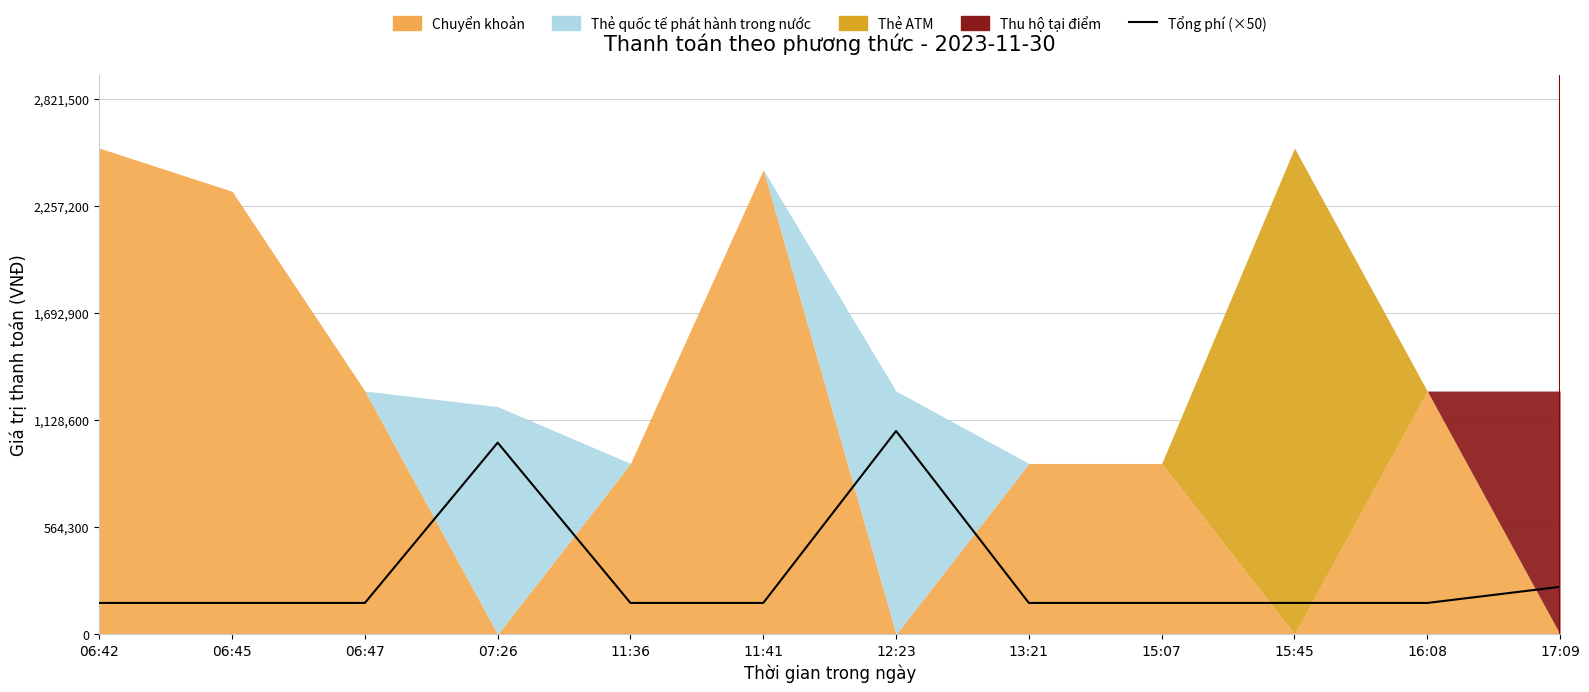

List the labels in order of value, smallest first.

06:42, 06:45, 06:47, 11:36, 11:41, 13:21, 15:07, 15:45, 16:08, 17:09, 07:26, 12:23